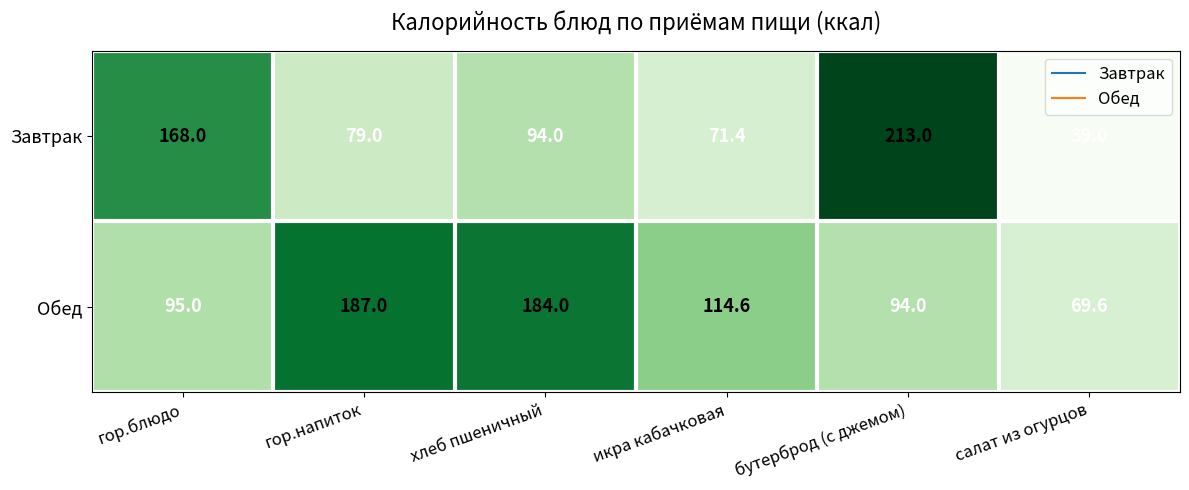

Reading left to right, transcribe all the data shown in this chart.

Завтрак: 168.0	79.0	94.0	71.4	213.0	39.0
Обед: 95.0	187.0	184.0	114.6	94.0	69.6